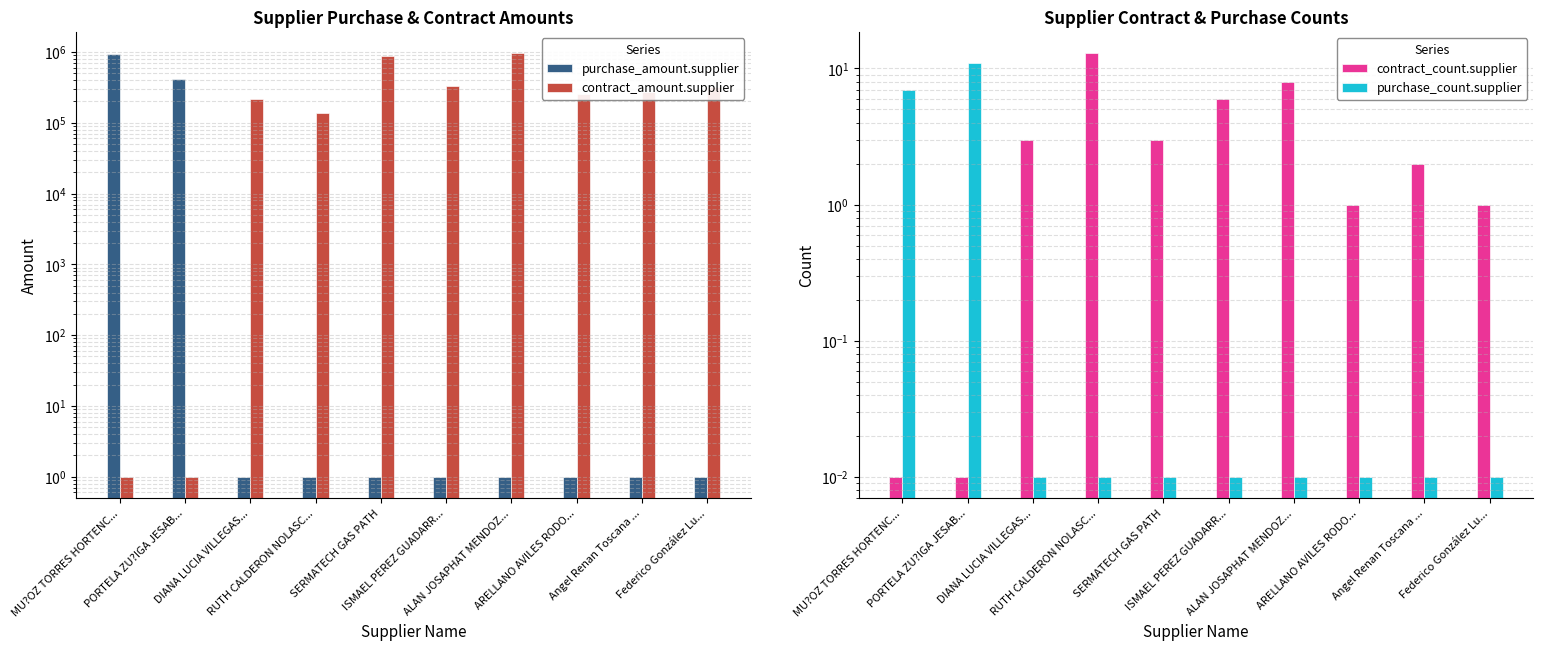

Count the number of data series in this chart.

4